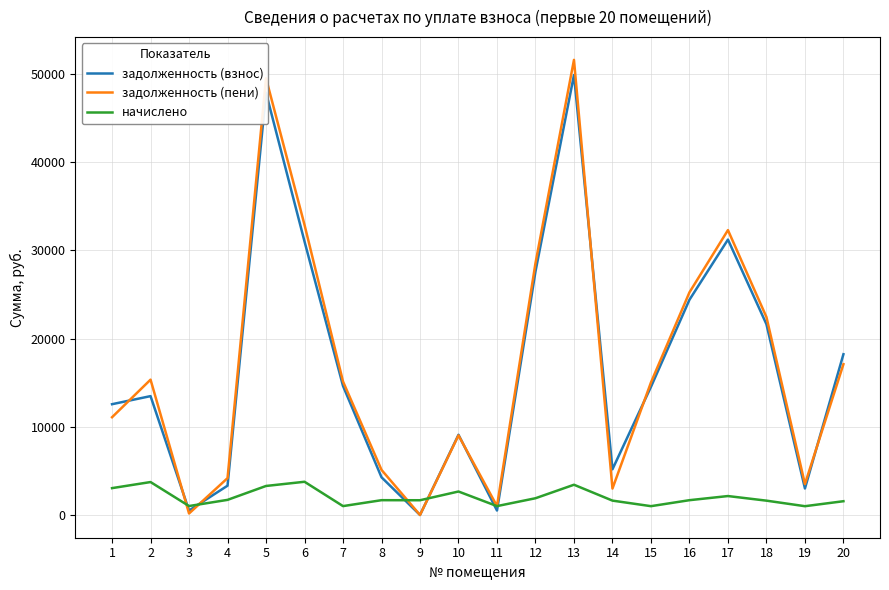

How many values in the задолженность (взнос) series exceed 14529?

10